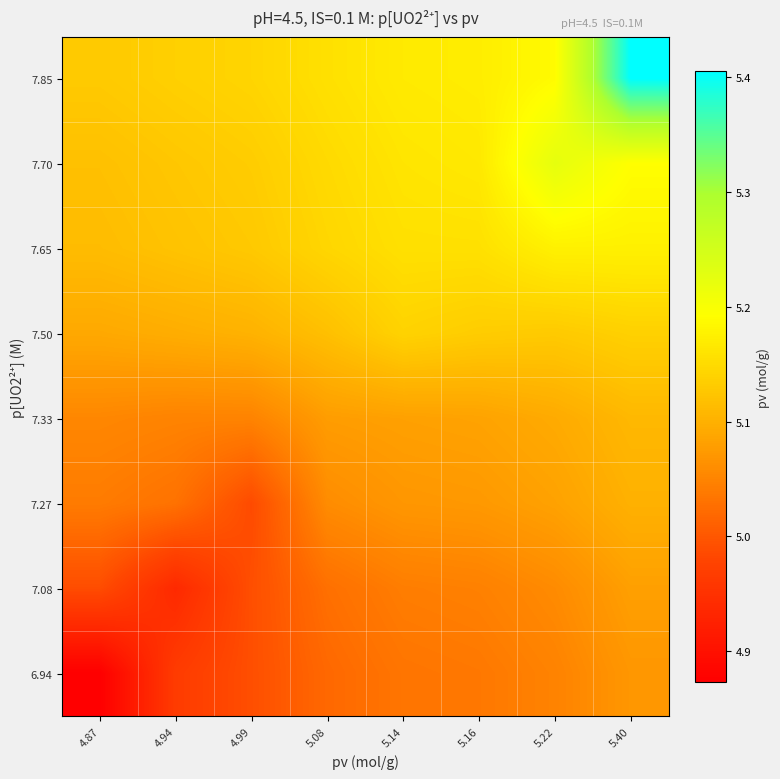

At which category is the sum across all series the highest?

5.40